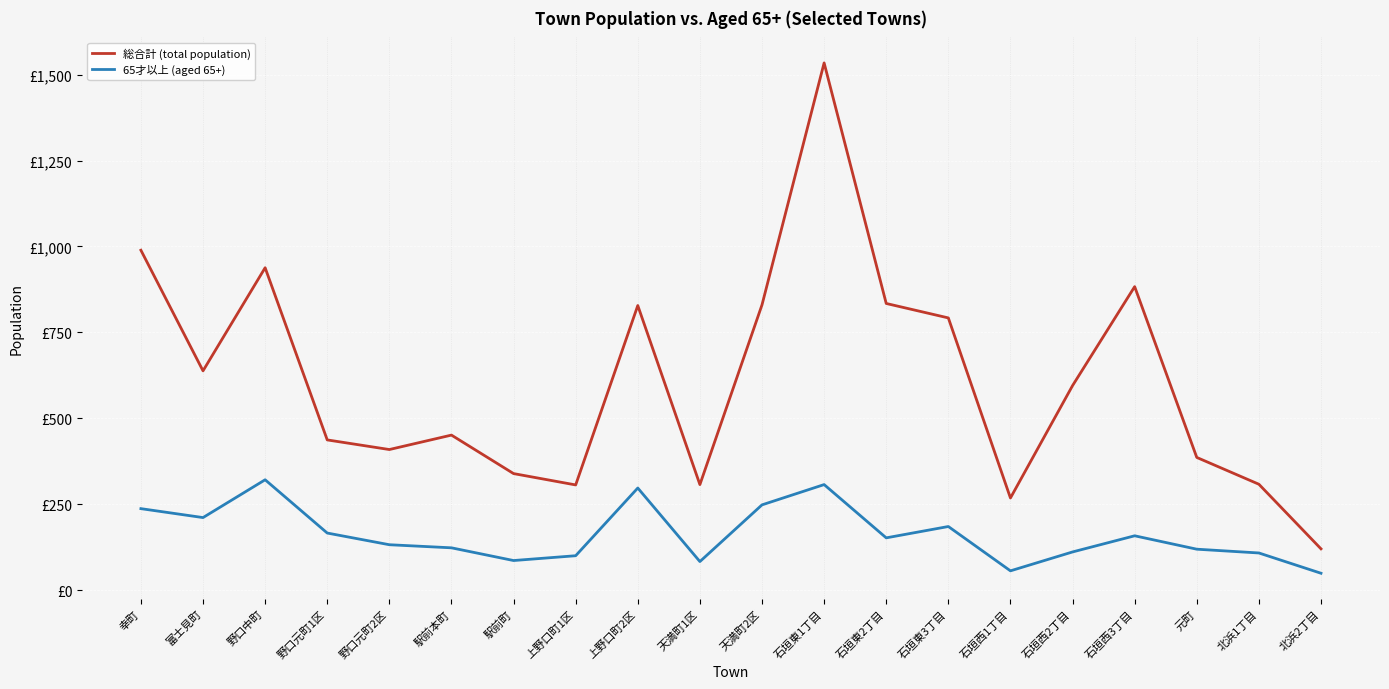

What is the difference between the maximum and minimum values in the 65才以上 (aged 65+) series?

272